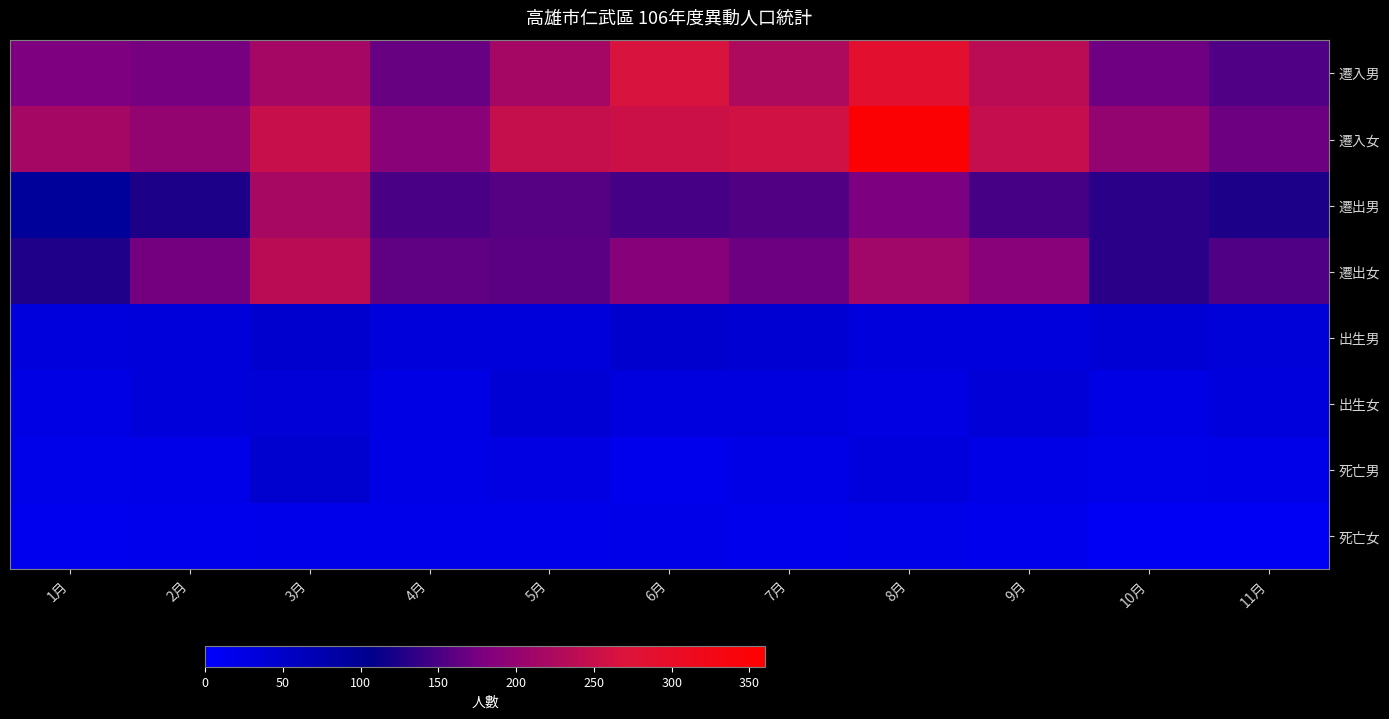

Rank the series at 3月 from lowest to highest value.

死亡女, 出生女, 死亡男, 出生男, 遷入男, 遷出男, 遷出女, 遷入女